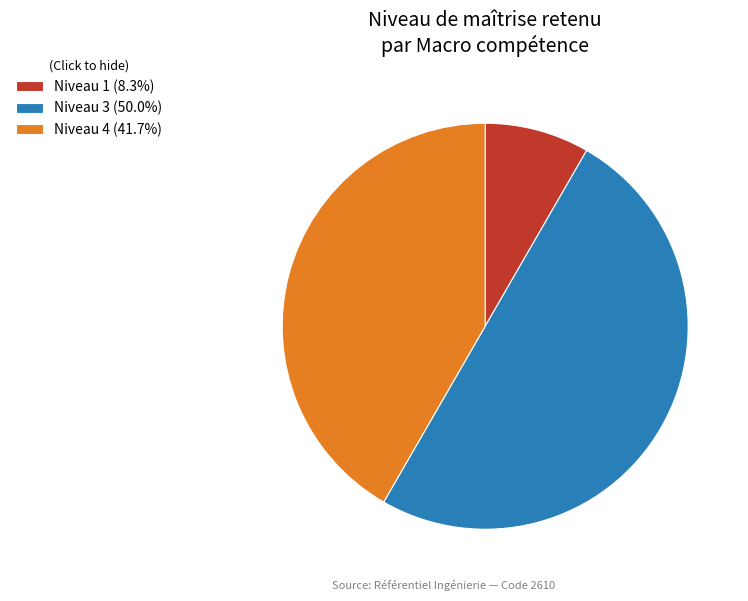

What is the ratio of the value at Niveau 4 (41.7%) to the value at Niveau 3 (50.0%)?

0.8